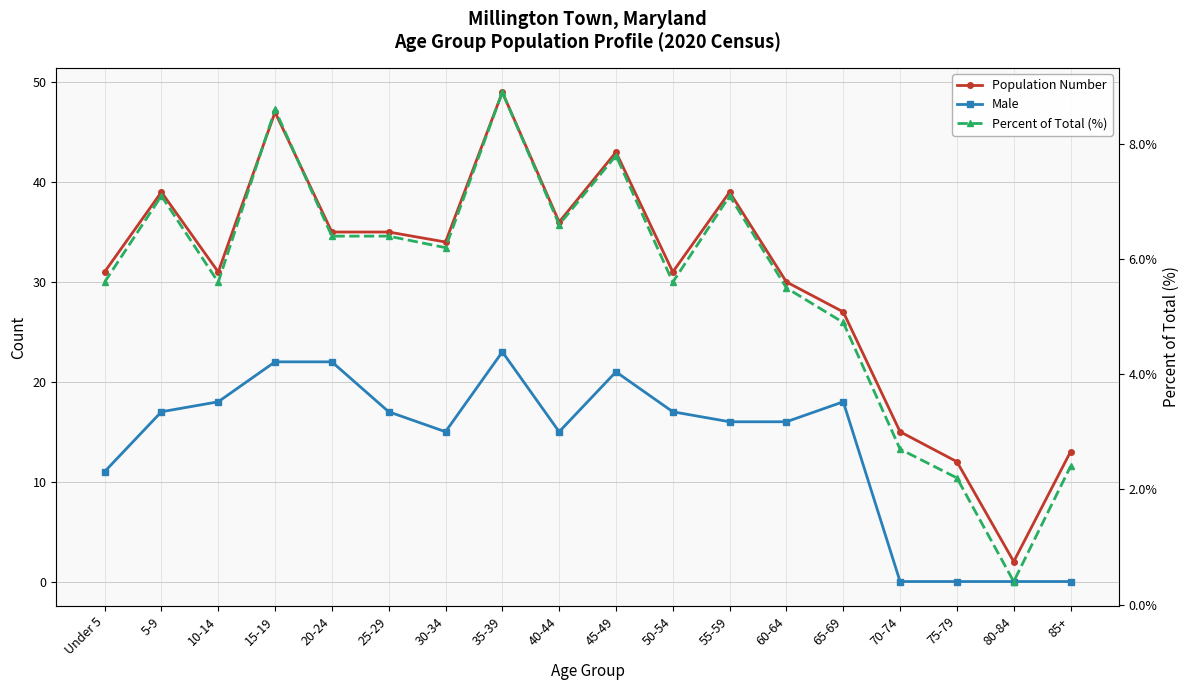

True or false: Male has more than 1 interior local peaks.

True